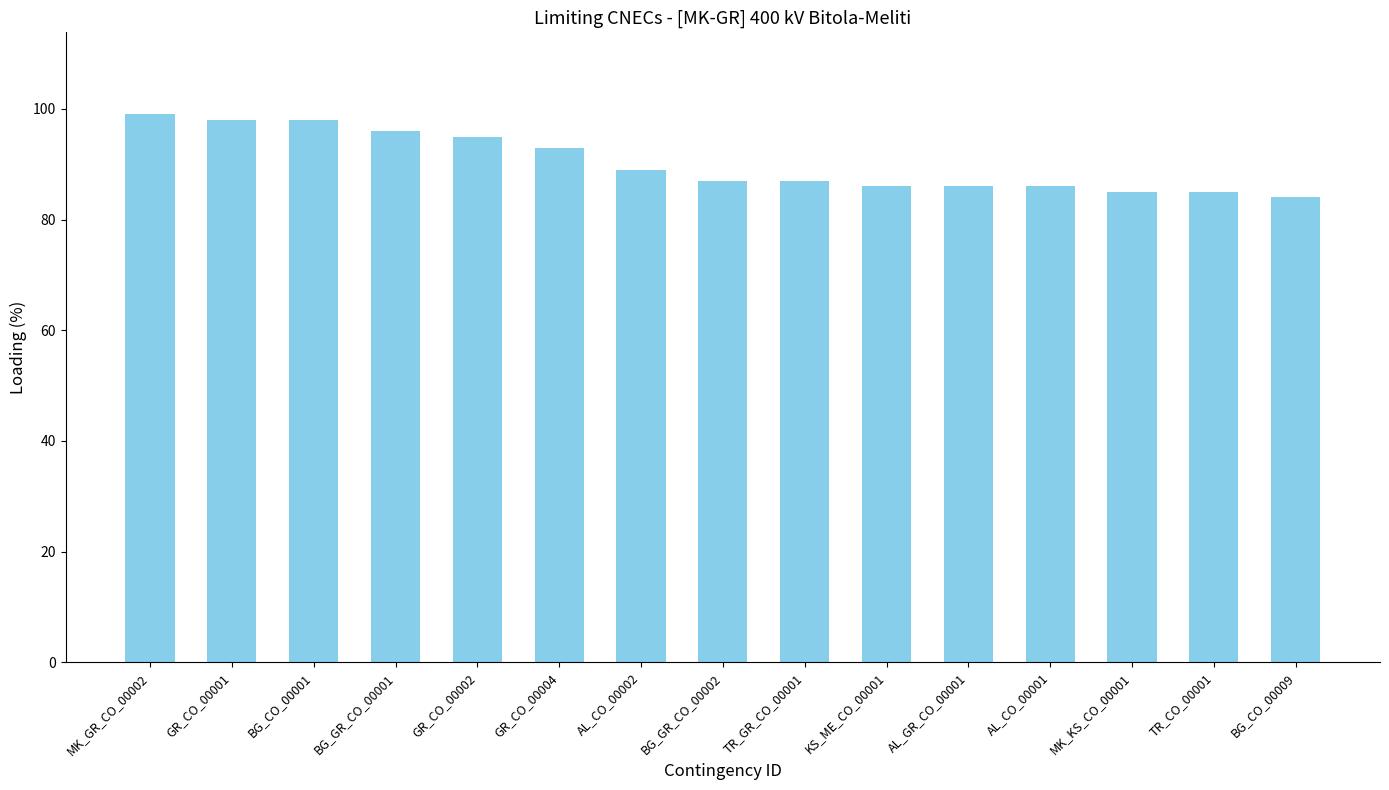

What is the label of the 6th bar from the right?

KS_ME_CO_00001